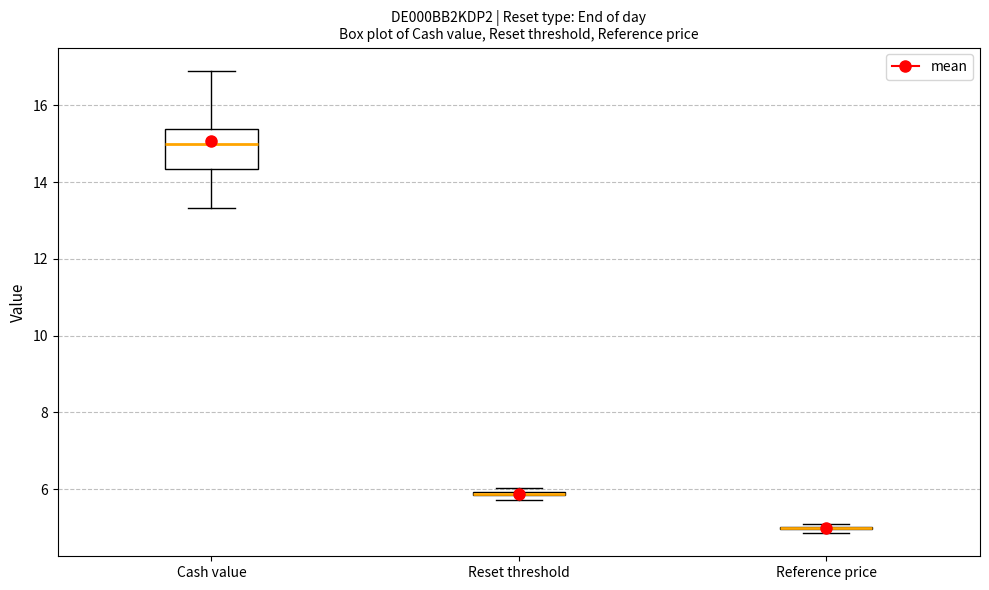

Comparing the boxes themselves (not the whiskers), which one is the tallest?

Cash value